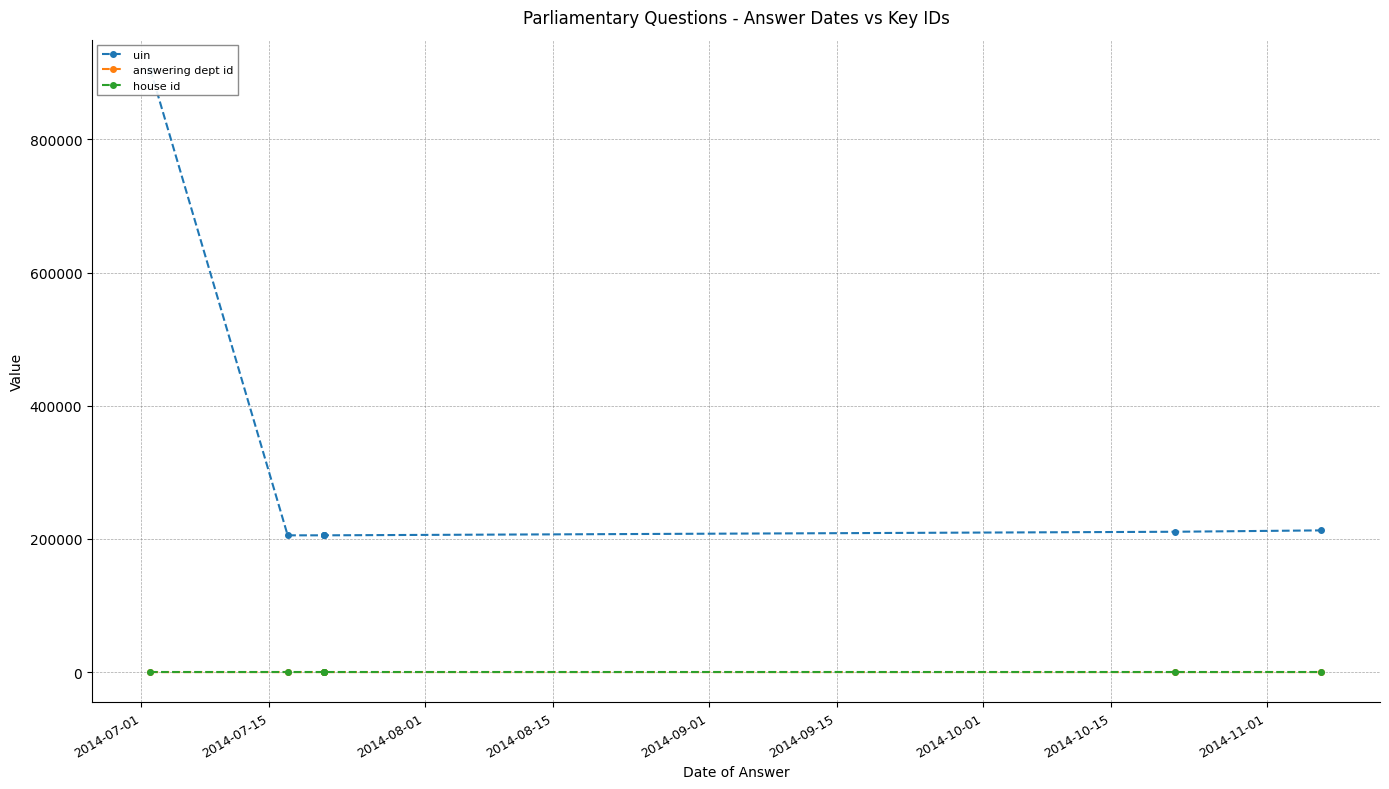

At which label does answering dept id reach its peak?

2014-07-15